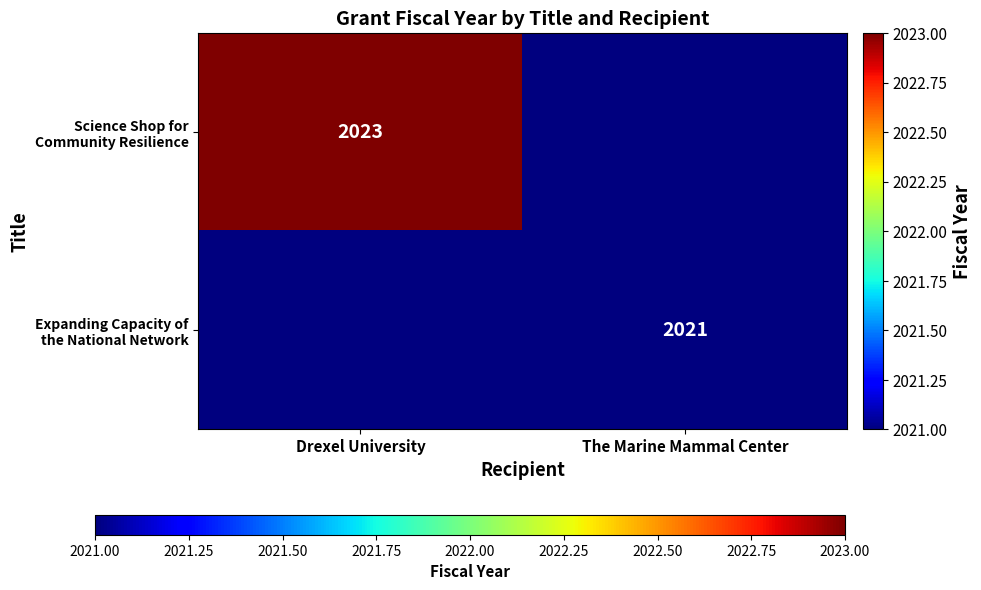

What is the total value across all series at The Marine Mammal Center?

4042